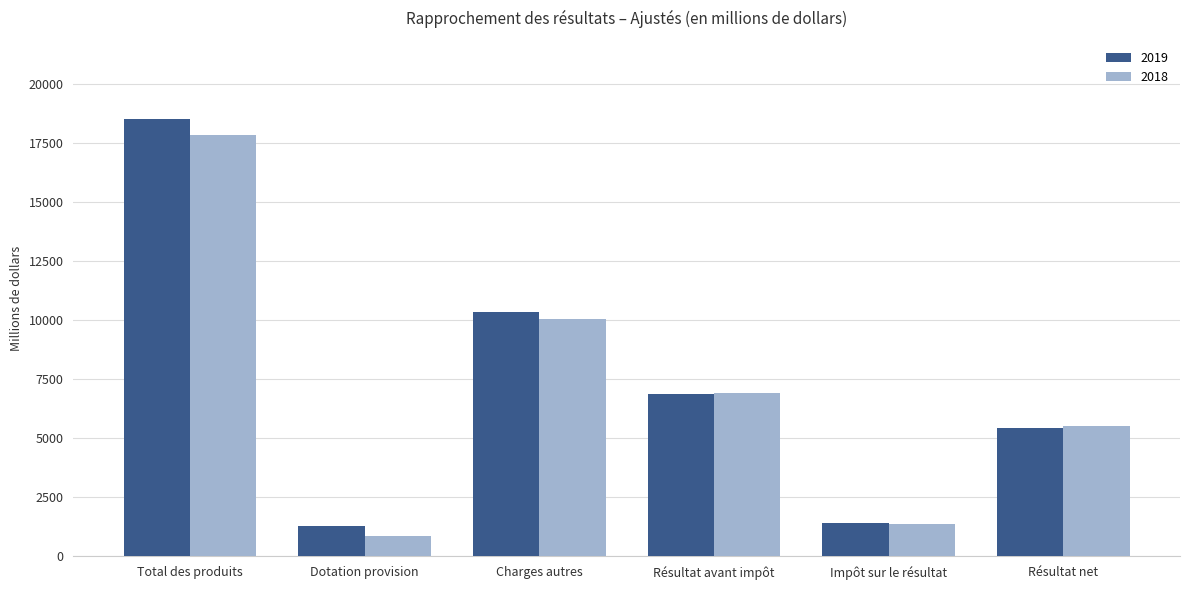

What is the sum of all 2019 values?

43876